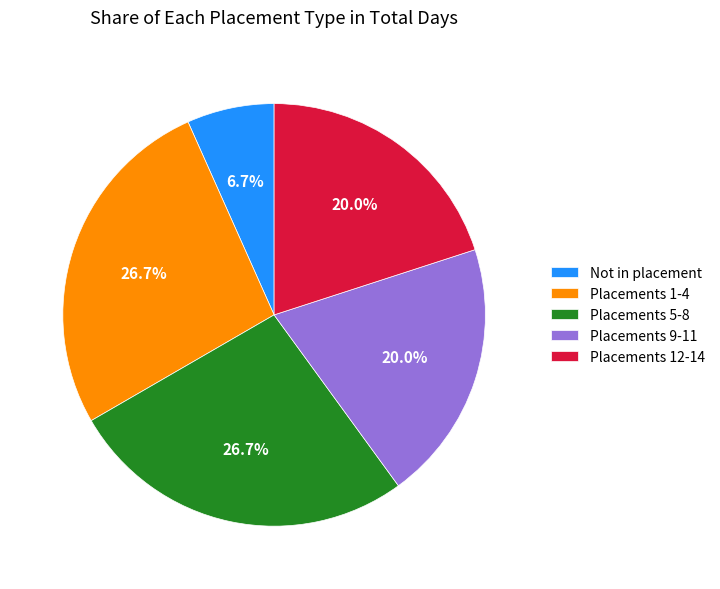

Which slice is the smallest?

Not in placement